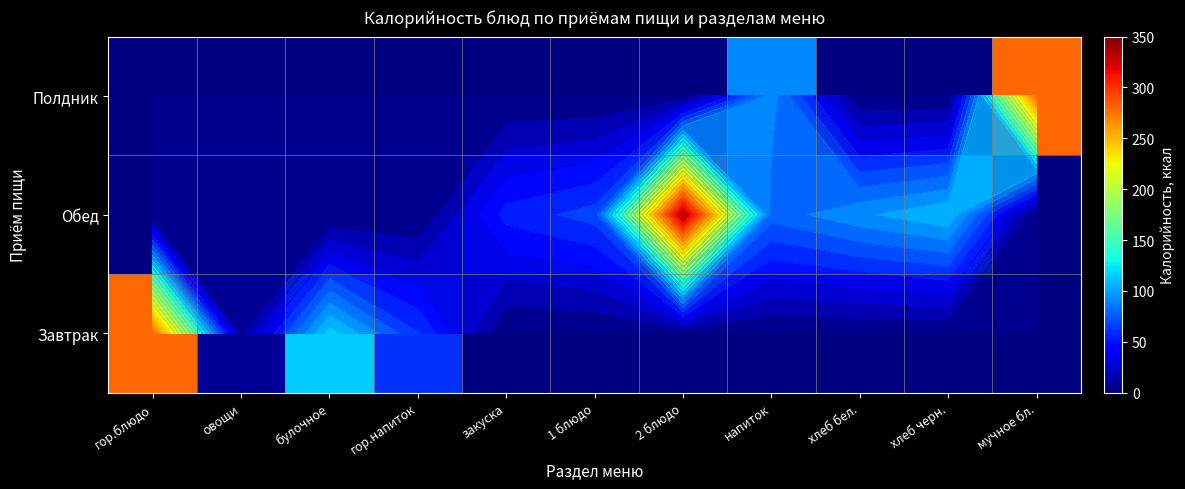

At how many categories does at least one series exceed 38?

10